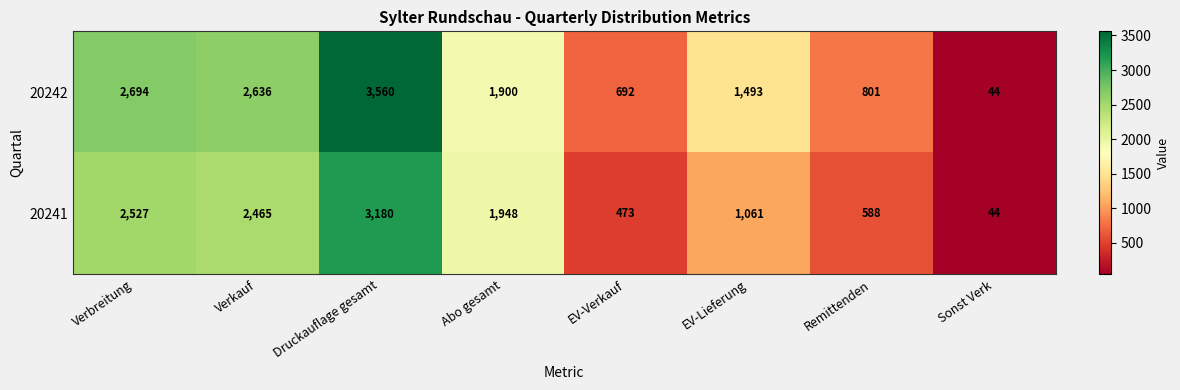

What is the sum of all 20241 values?

12286